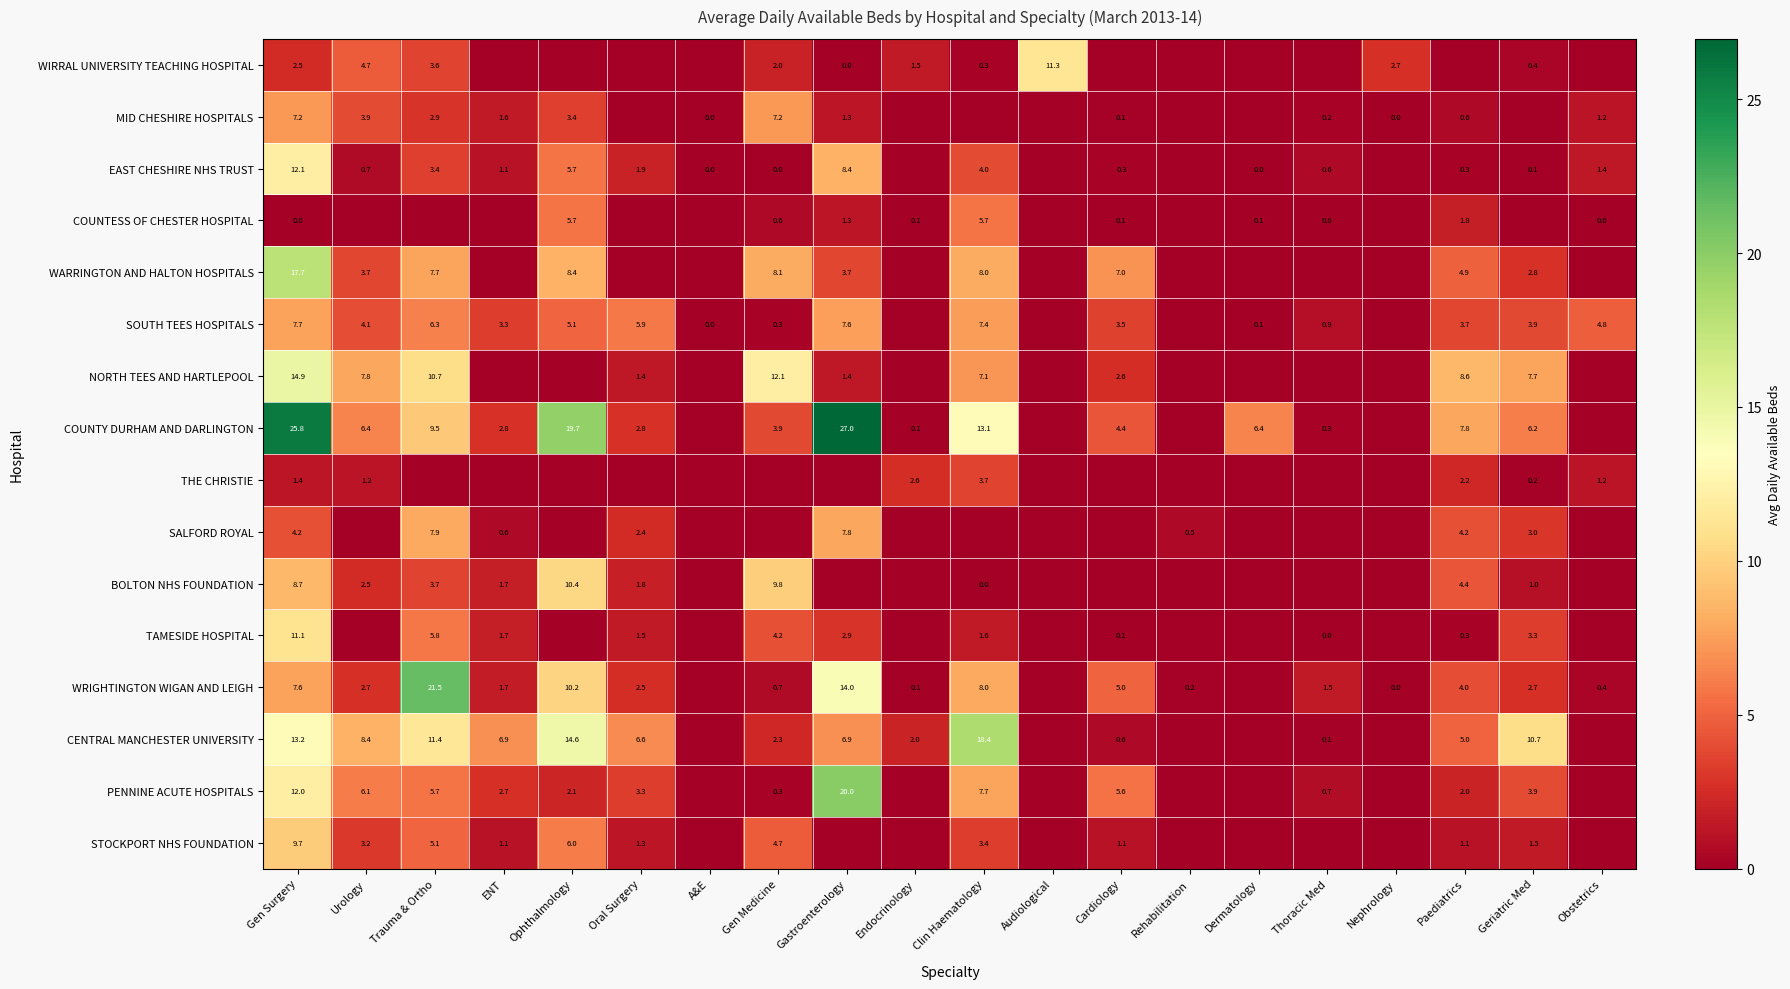

The STOCKPORT NHS FOUNDATION series shows 2.6 at Ophthalmology. True or false?

False